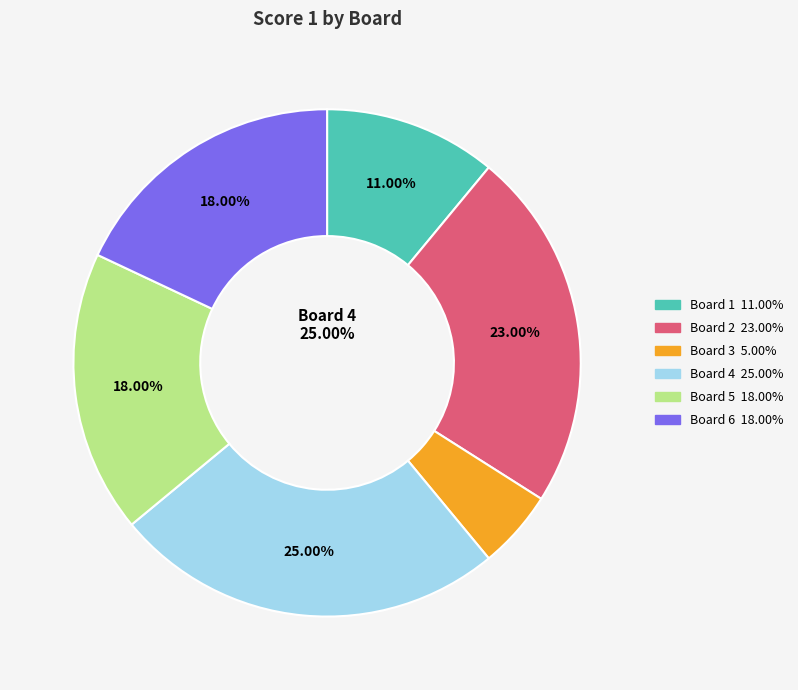

Does Board 1 account for over 50% of the chart?

No